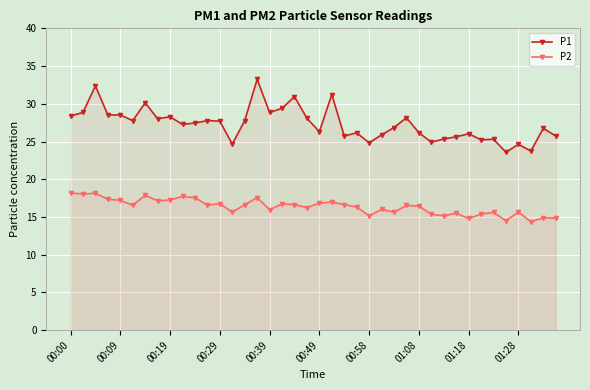

Rank the series by their maximum value, from lowest to highest.

P2, P1